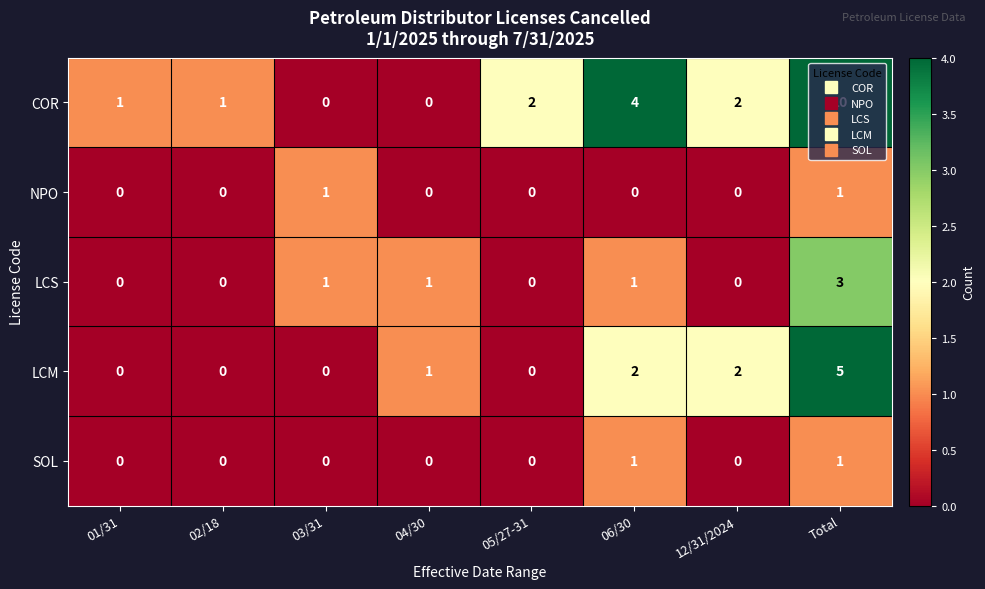

What is the highest value of the COR series?

10